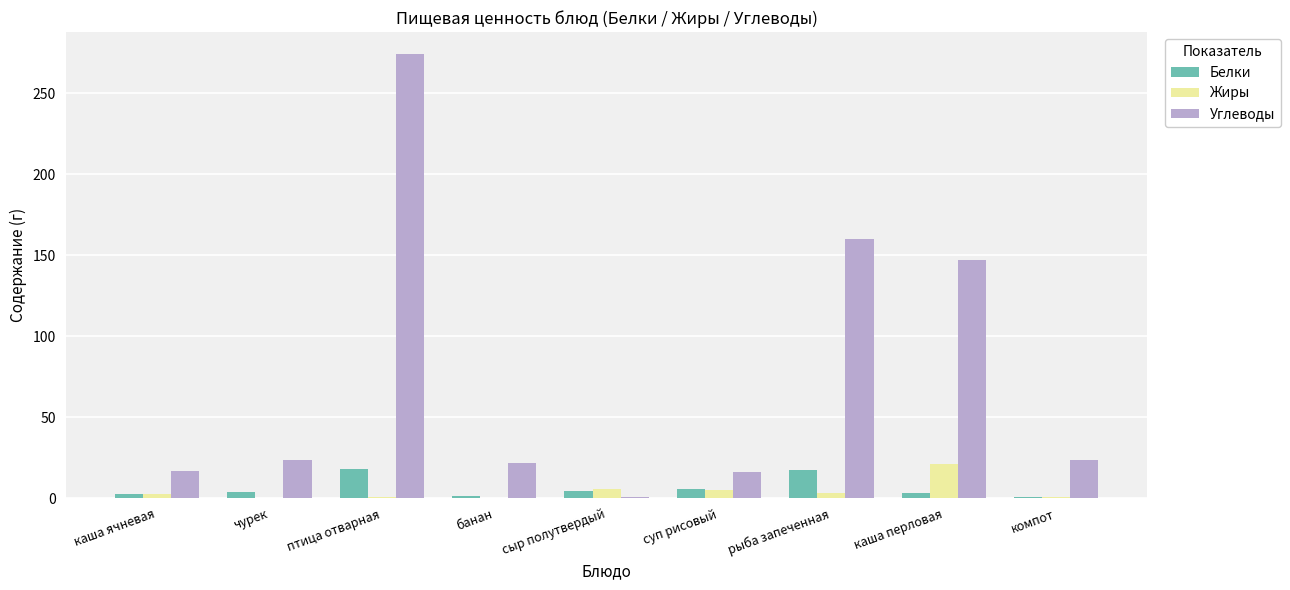

What is the sum of all Белки values?

58.5